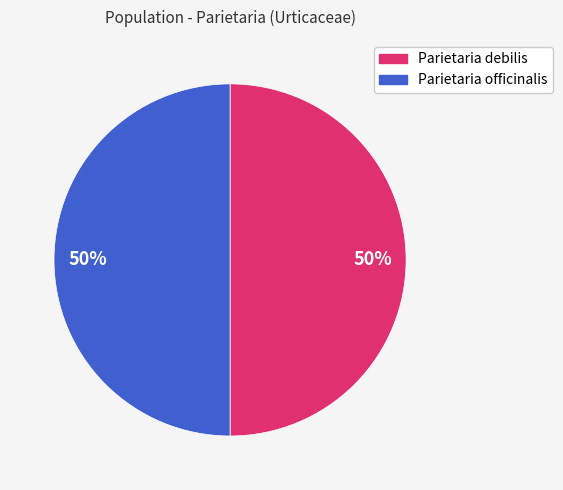

To the nearest percent, what is the average slice percentage?

50%